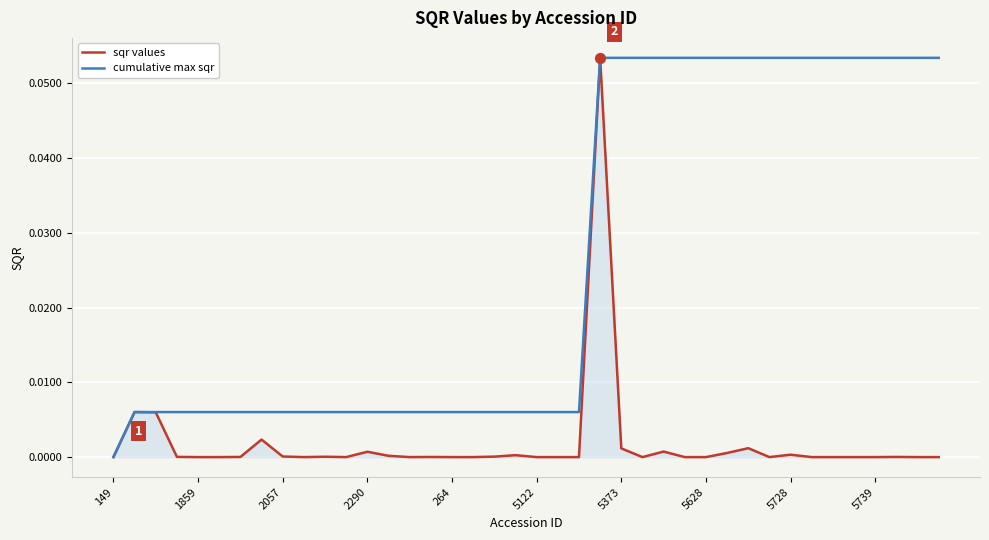

Which series has the largest total across all categories?

cumulative max sqr